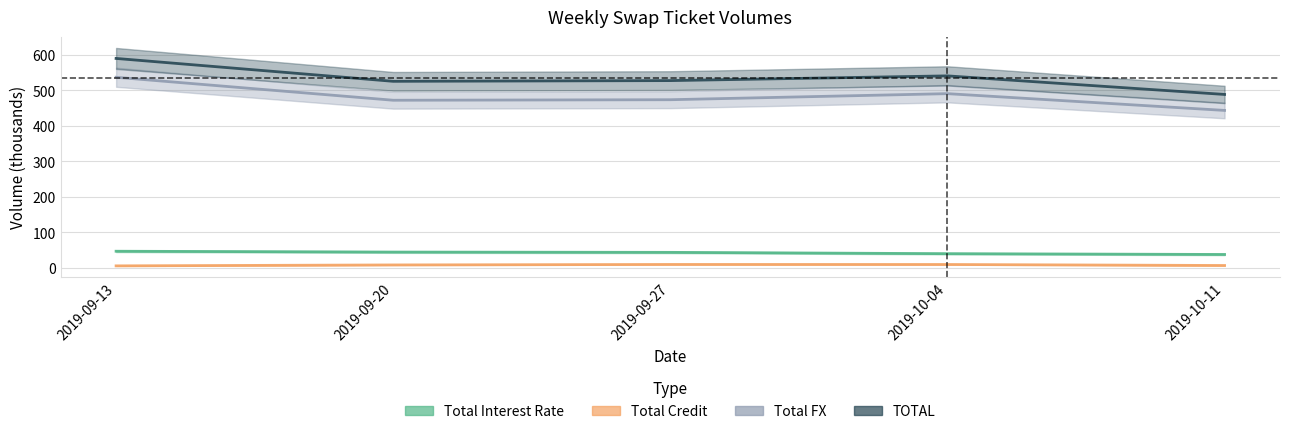

Is this an area chart (filled region under the line)?

No